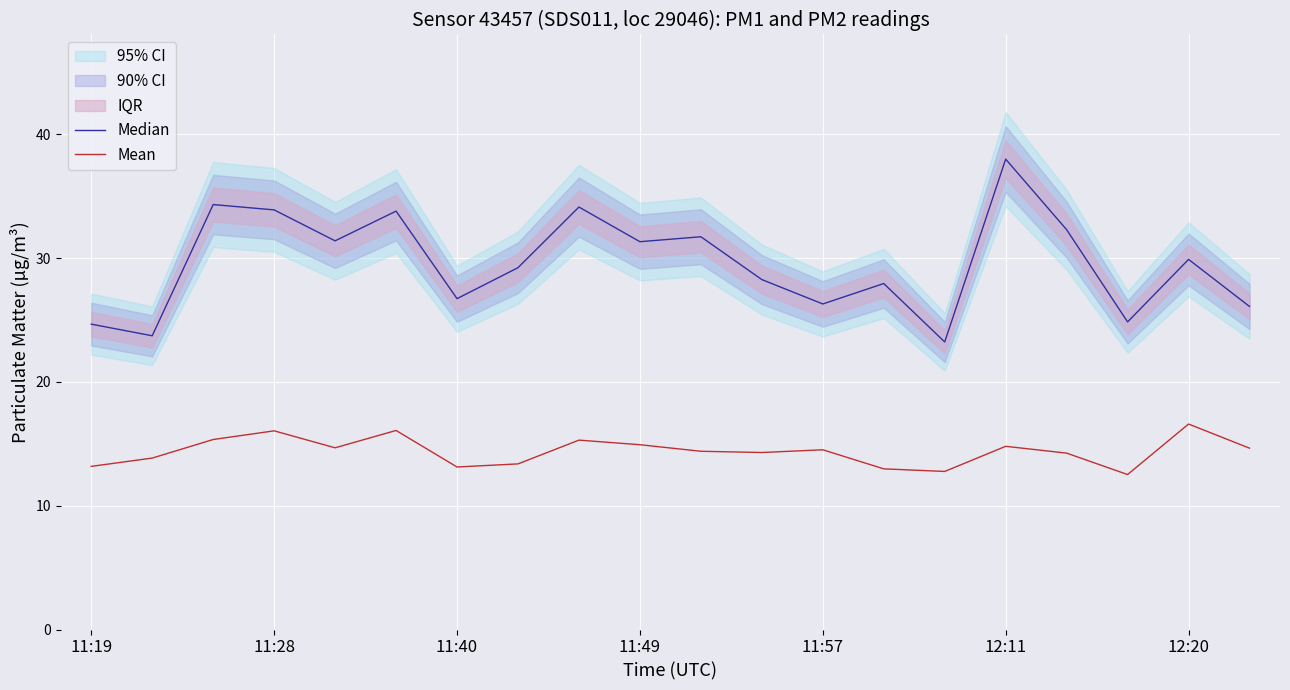

In Median, how many points are higher than both neighbors (excluding endpoints)?

7